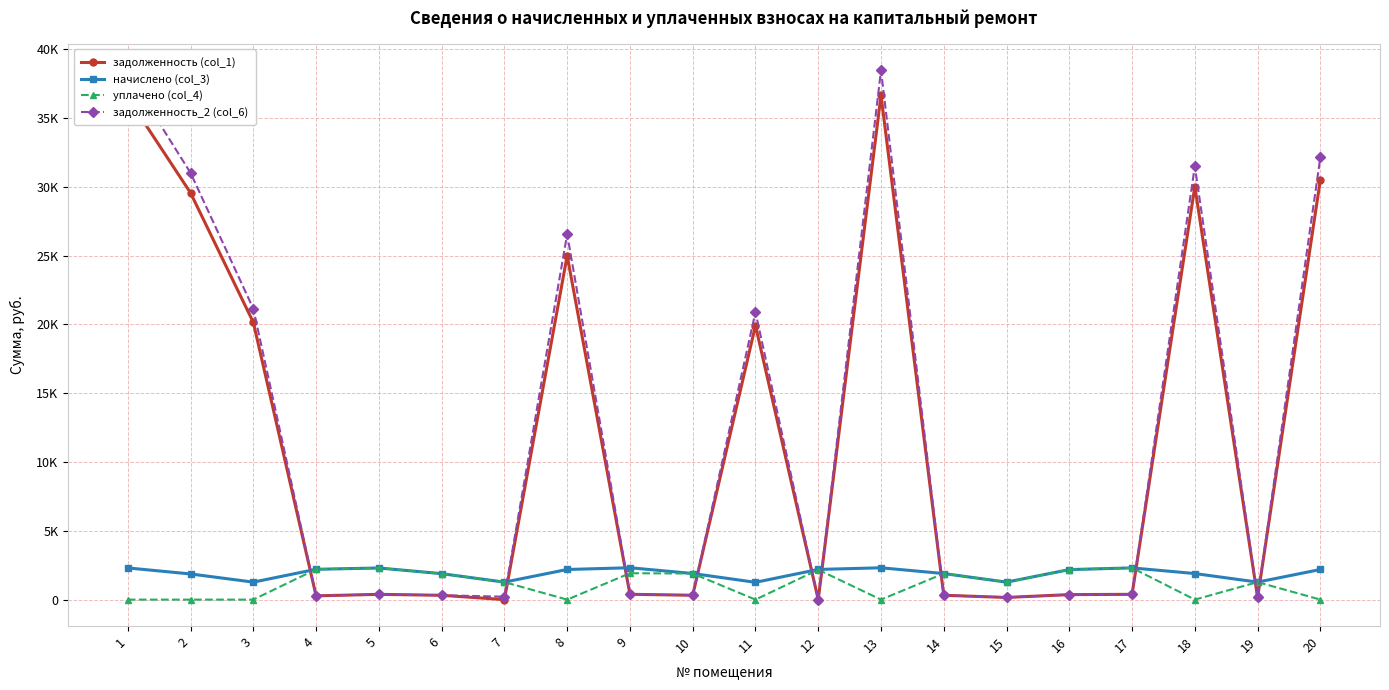

At which label is уплачено (col_4) closest to 1152?

7